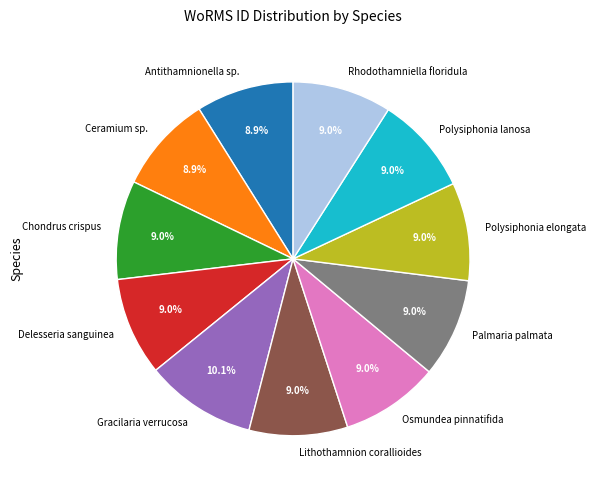

Is it true that Polysiphonia lanosa is 3% of the pie?

False